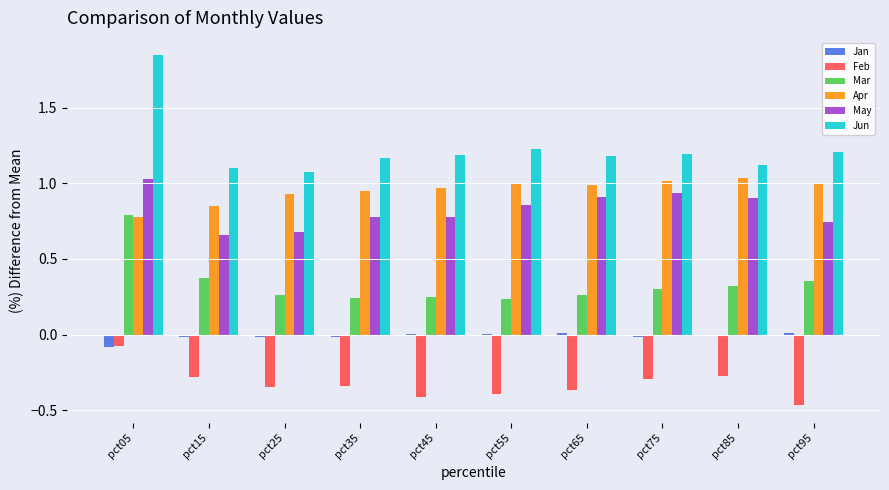

Which category has the highest value across all series?

pct05